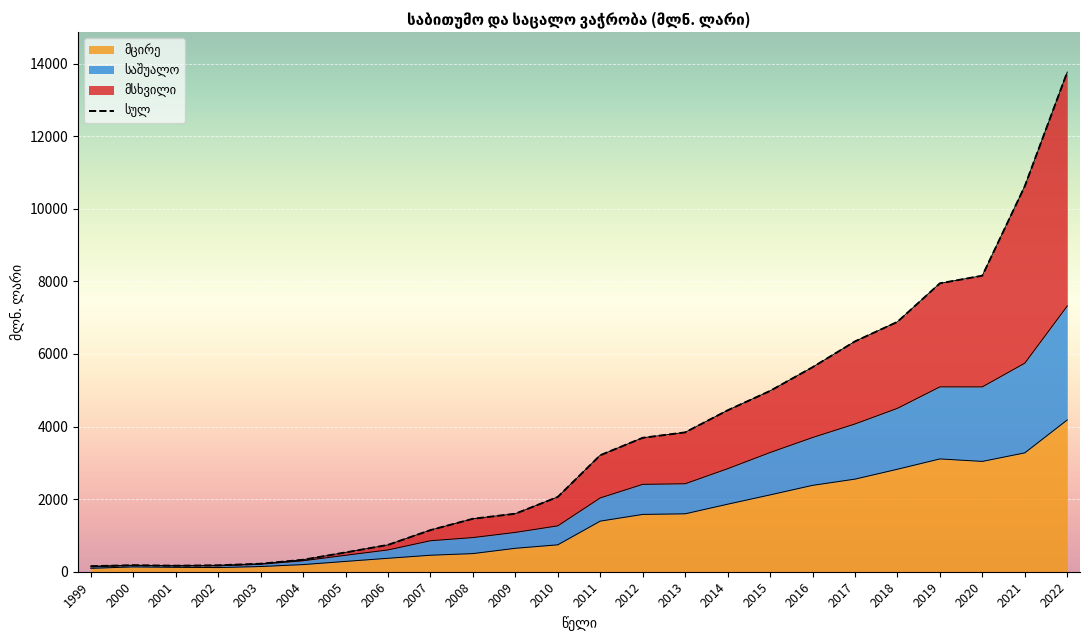

Which category has the highest value across all series?

2022